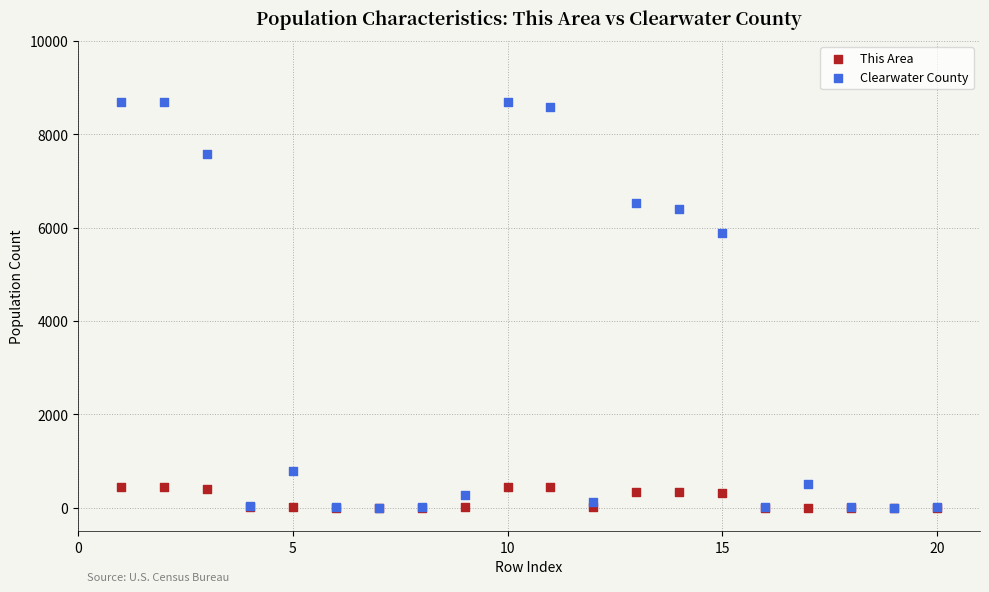

In the Clearwater County series, what Y value is closest to 4348?

5879